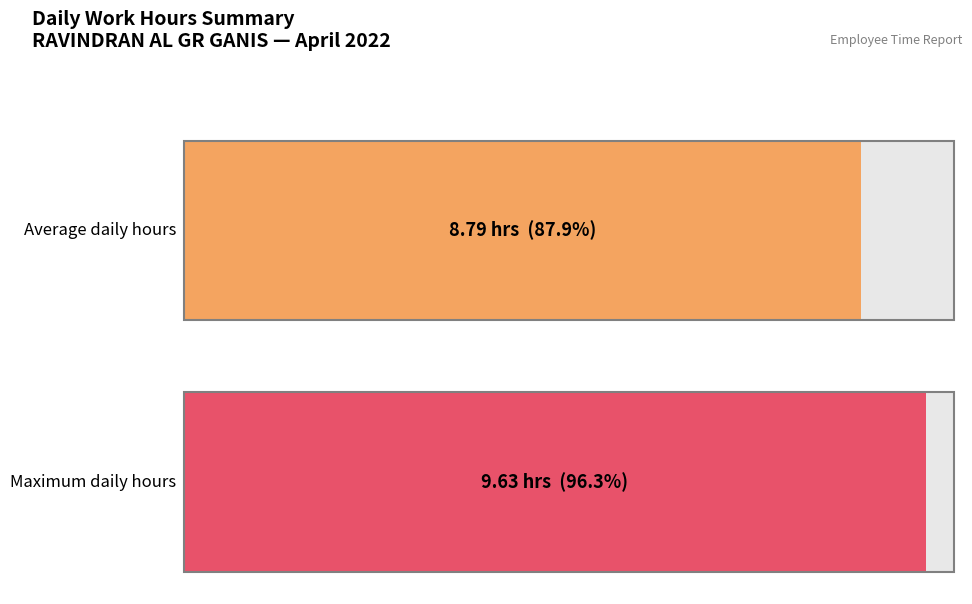

How many series are shown in this chart?

1